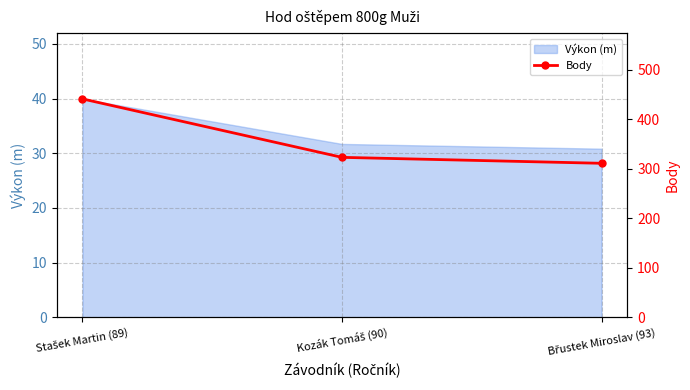

Between Břustek Miroslav (93) and Kozák Tomáš (90), which is larger?

Kozák Tomáš (90)